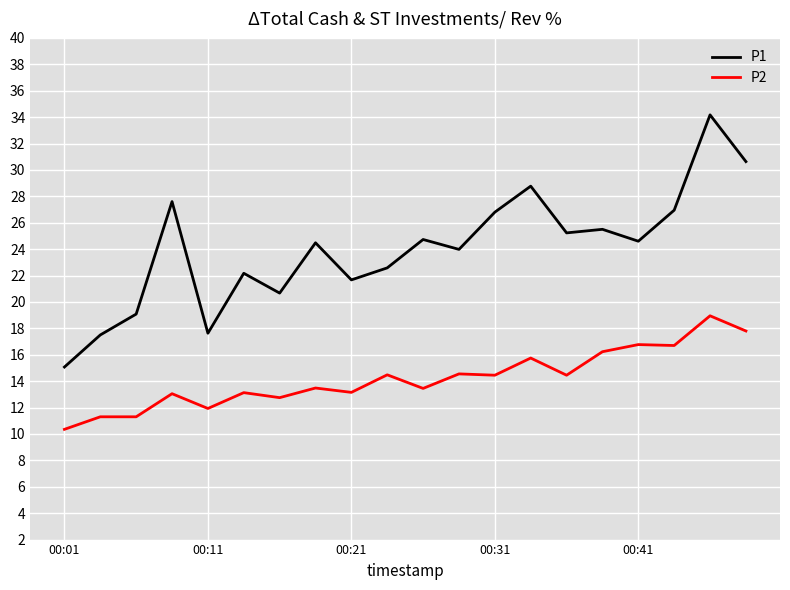

Which series has the largest total across all categories?

P1